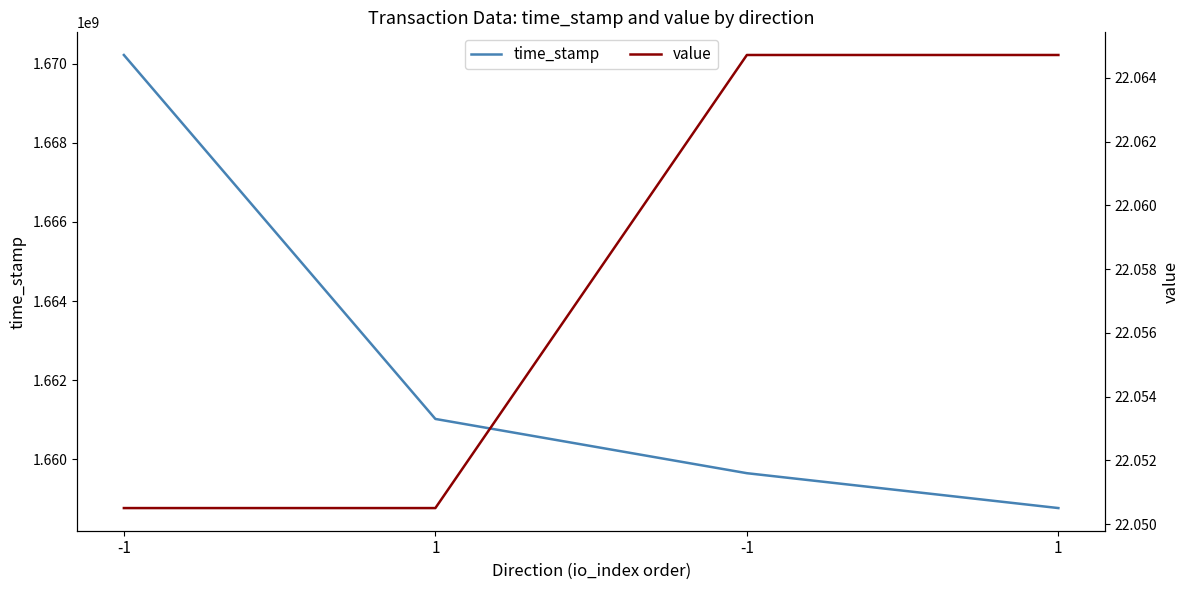

Rank the series by their average value, from lowest to highest.

value, time_stamp